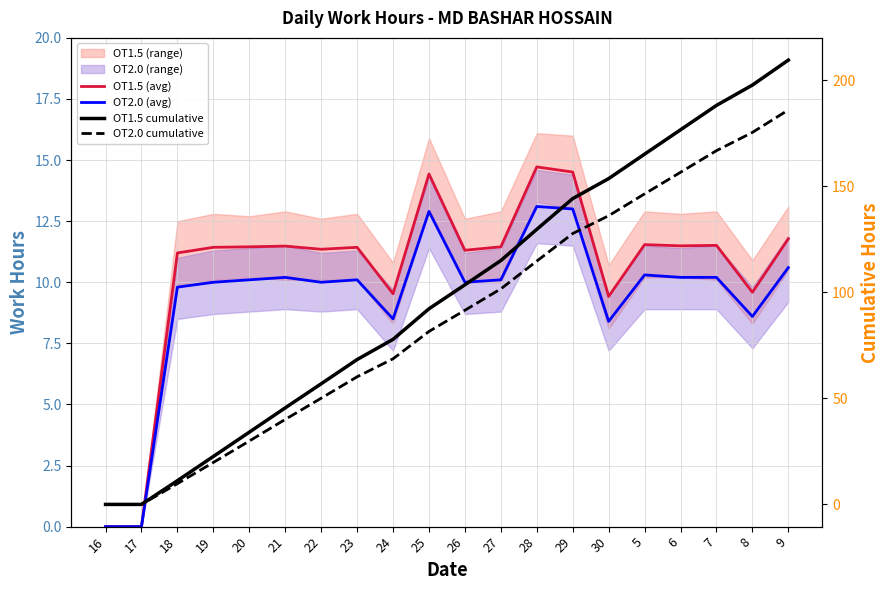

The value of OT1.5 cumulative at 20 is 34.1. True or false?

True